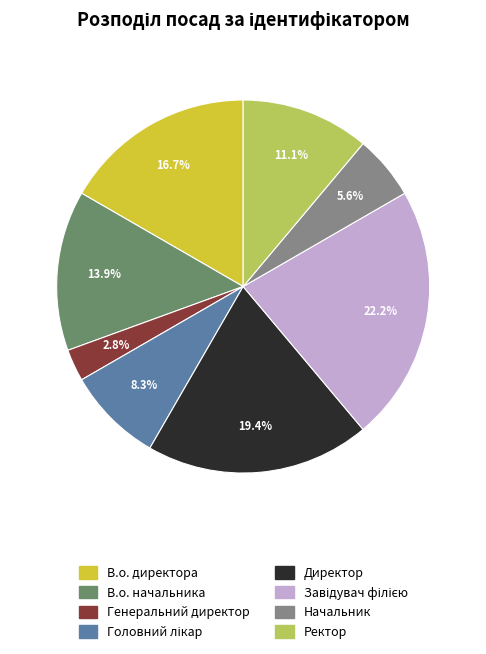

Combined, do В.о. директора and В.о. начальника account for over 50%?

No